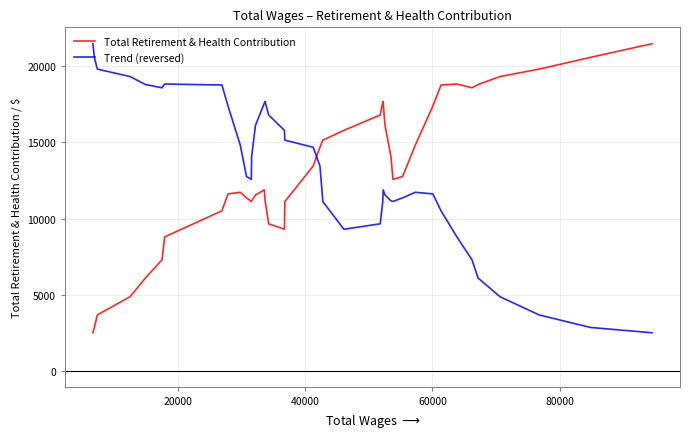

What is the minimum value for Total Retirement & Health Contribution?

2512.4